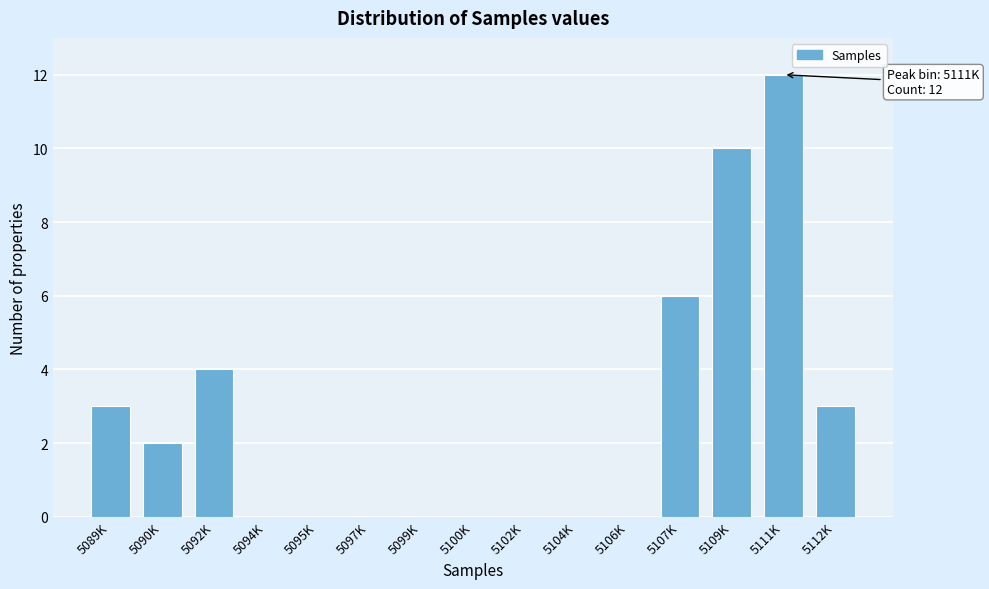

Reading left to right, transcribe all the data shown in this chart.

5089K=3	5090K=2	5092K=4	5094K=0	5095K=0	5097K=0	5099K=0	5100K=0	5102K=0	5104K=0	5106K=0	5107K=6	5109K=10	5111K=12	5112K=3